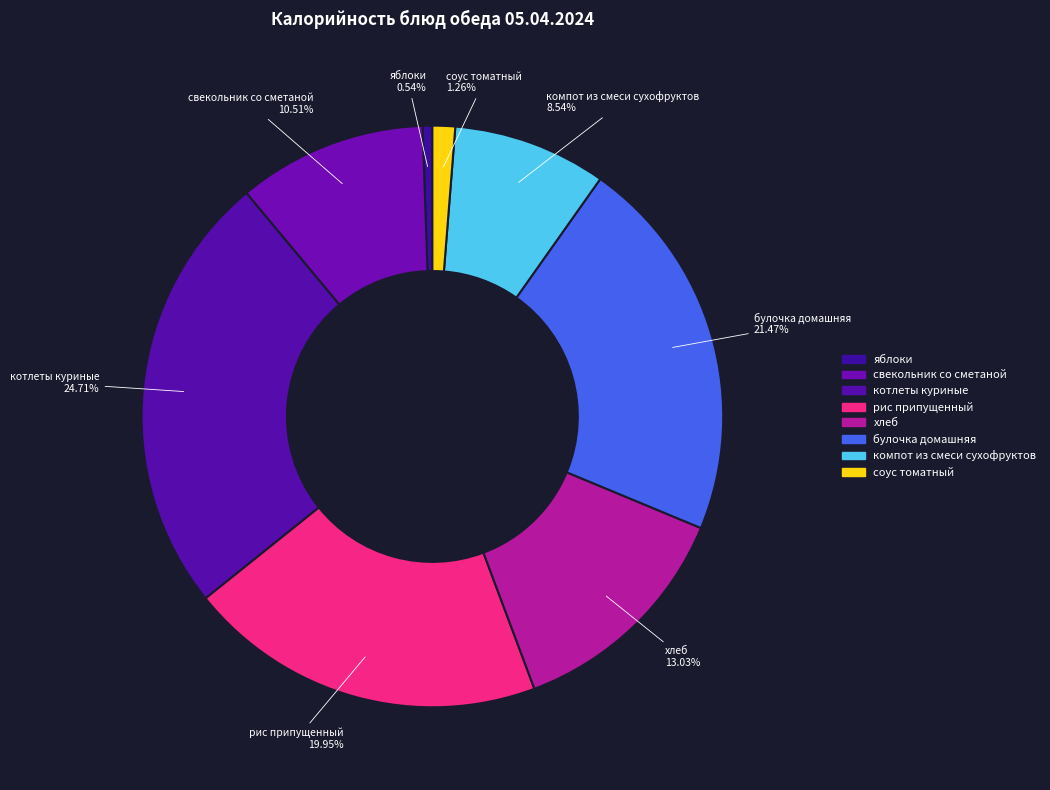

To the nearest percent, what is the difference between the largest and smallest slice percentages?

24%